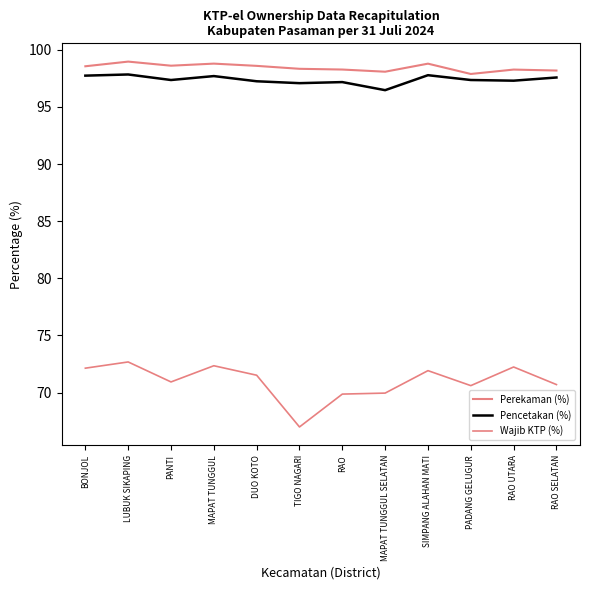

Which series has the widest spread of values?

Wajib KTP (%)